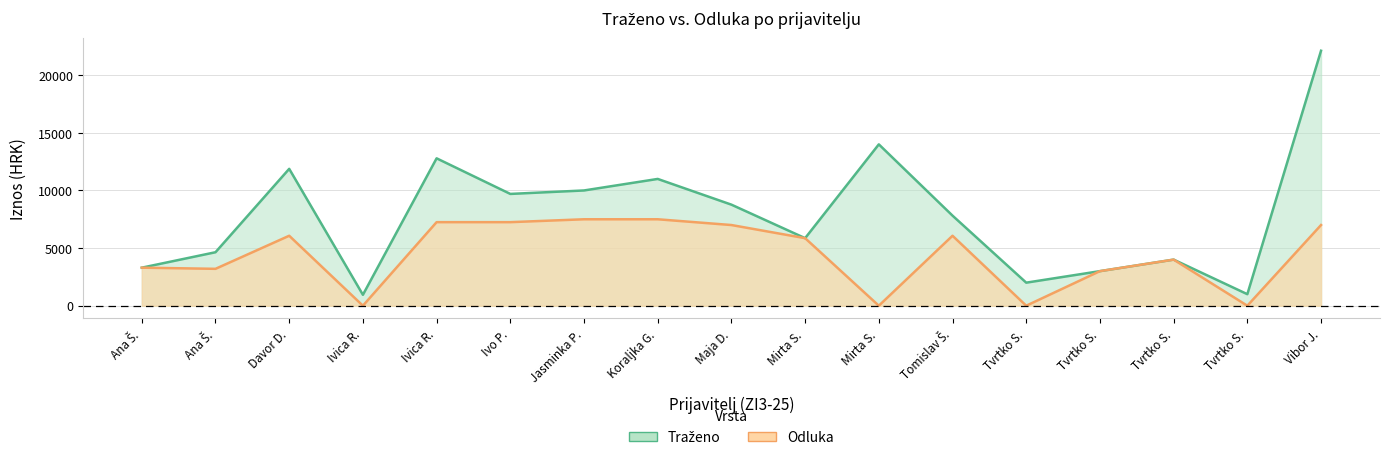

True or false: Odluka has a value of 1772.7 at Tvrtko S..

False